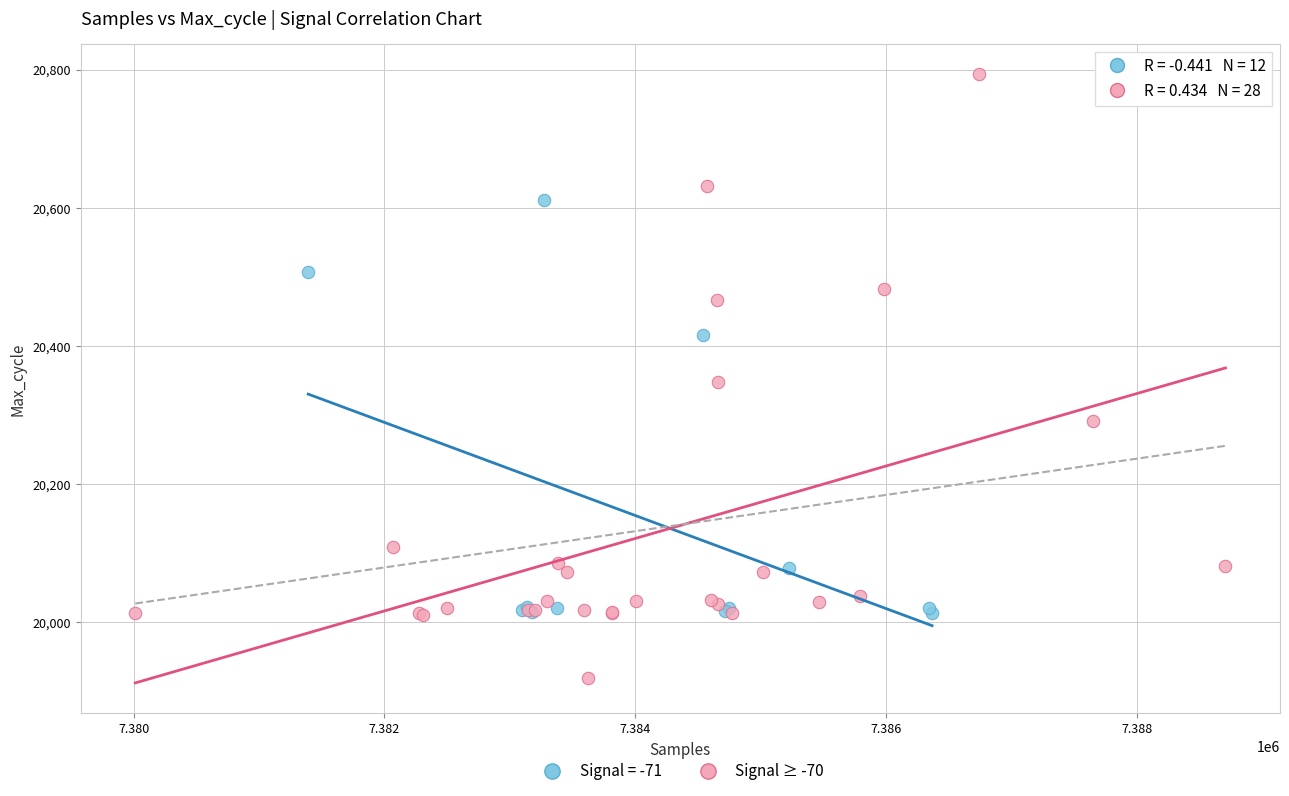

Which series has the widest spread of Y values?

Signal ≥ -70